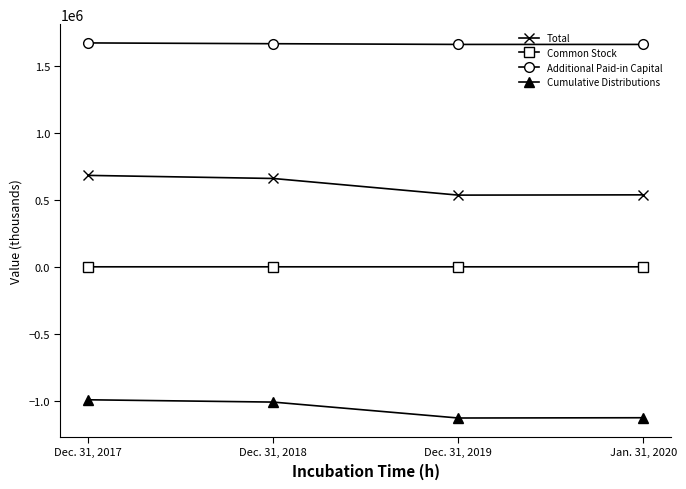

Which series has the widest spread of values?

Total